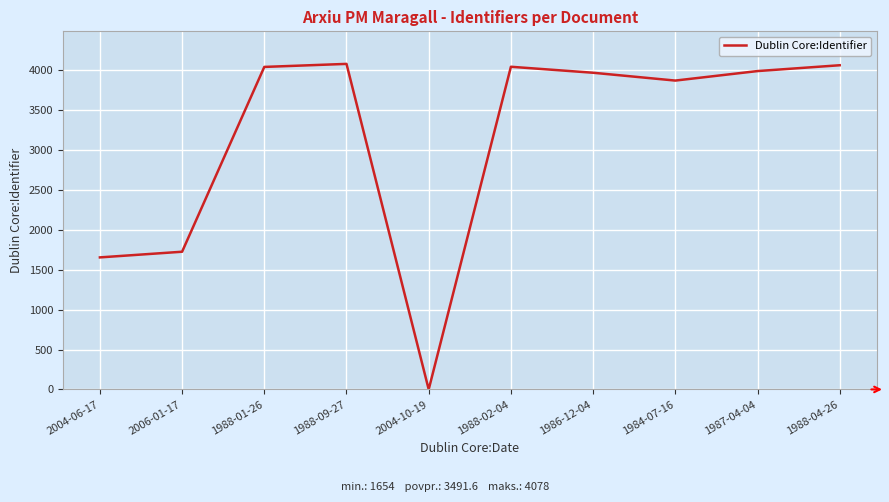

Count the number of data series in this chart.

1